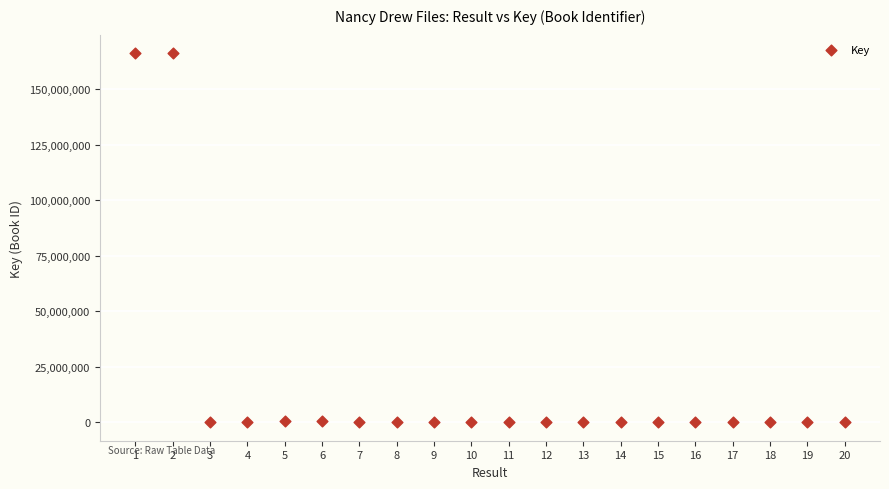

What is the range of Y values (max minus min)?

166369778